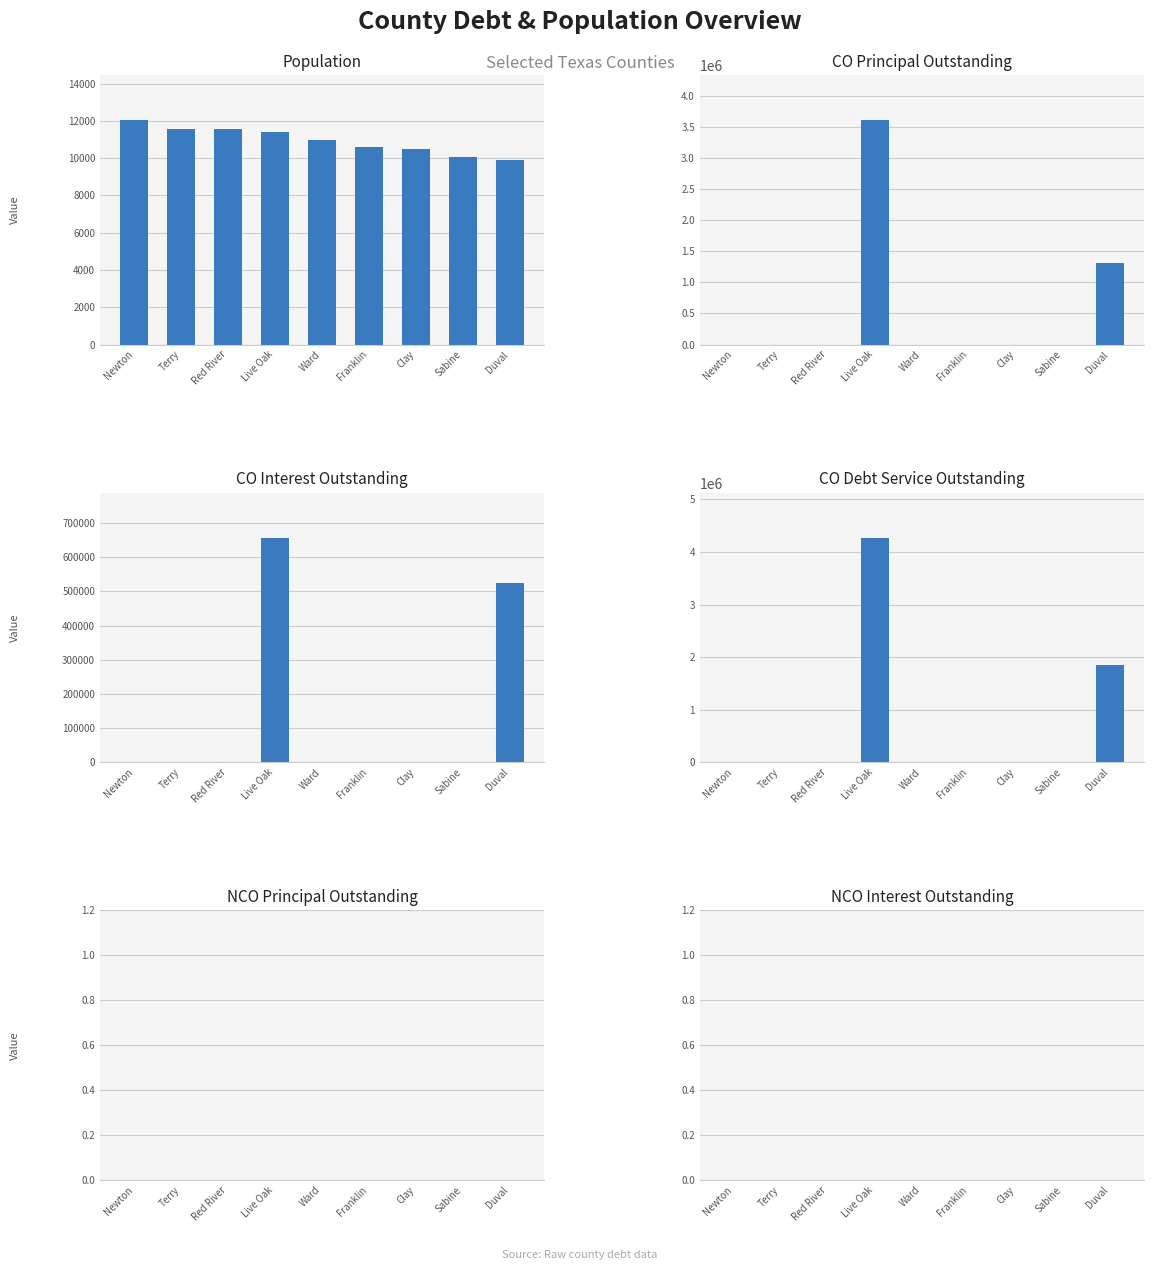

What is the sum of all Population values?

98593.0